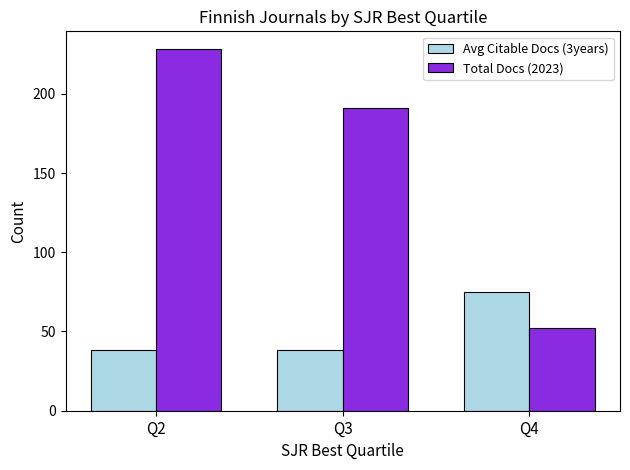

True or false: Total Docs (2023) has a value of 52.0 at Q4.

True